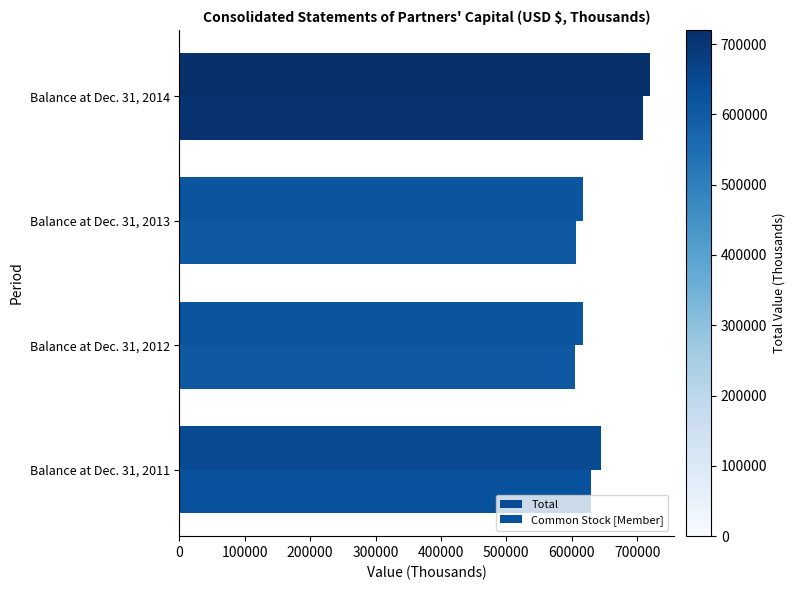

At which category does the chart reach its peak across all series?

Balance at Dec. 31, 2014